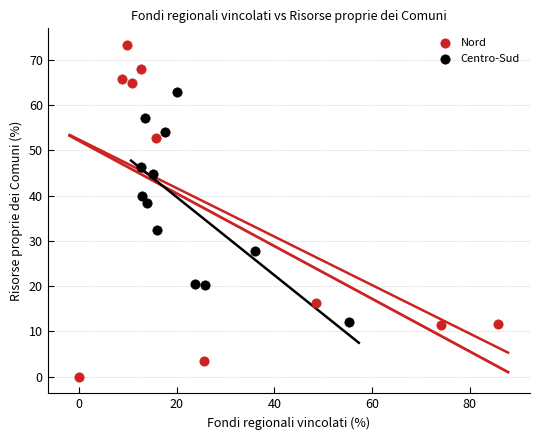

Which series has the largest Y range (max minus min)?

Nord